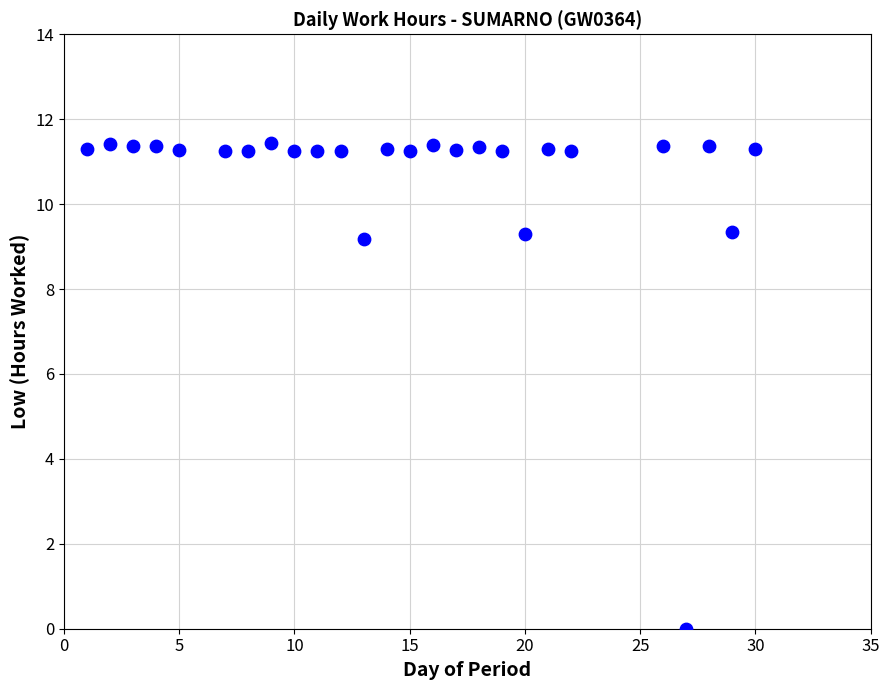

What is the range of X values (max minus min)?

29.0